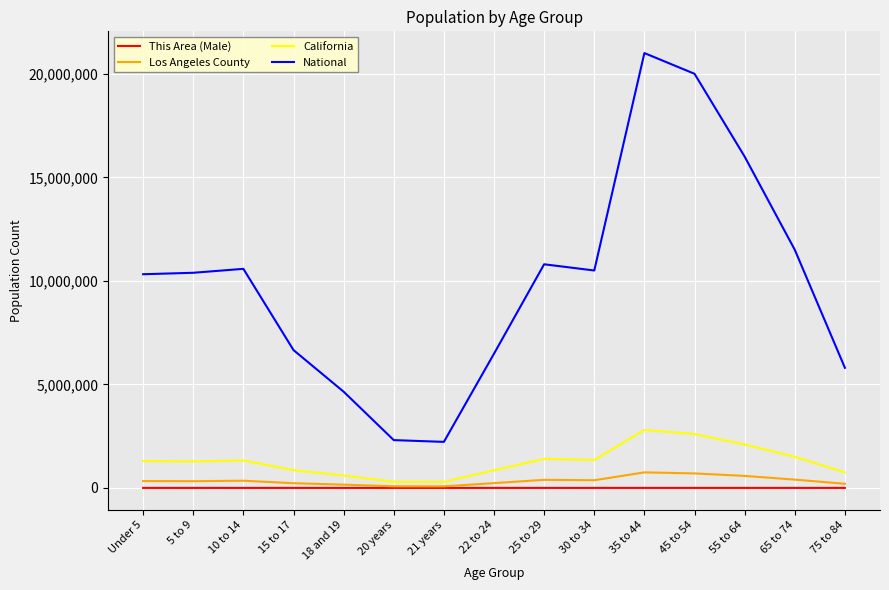

Which series has the largest range (max minus min)?

National